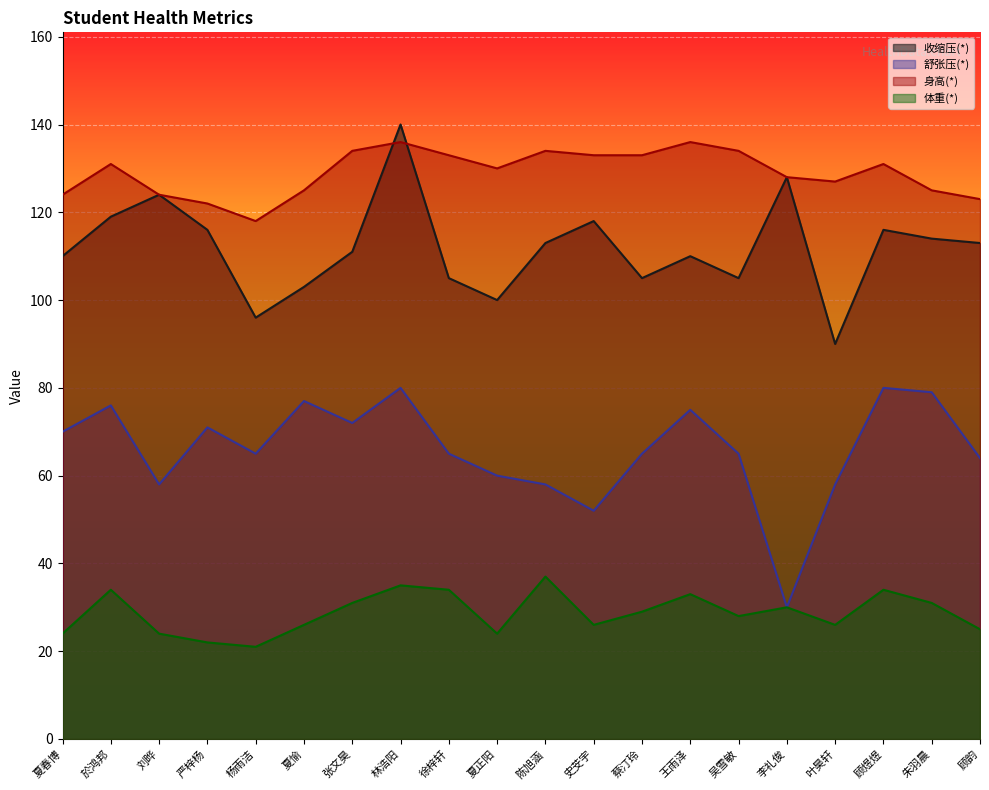

What is the difference between the 舒张压(*) values at 夏春博 and 於鸿邦?

6